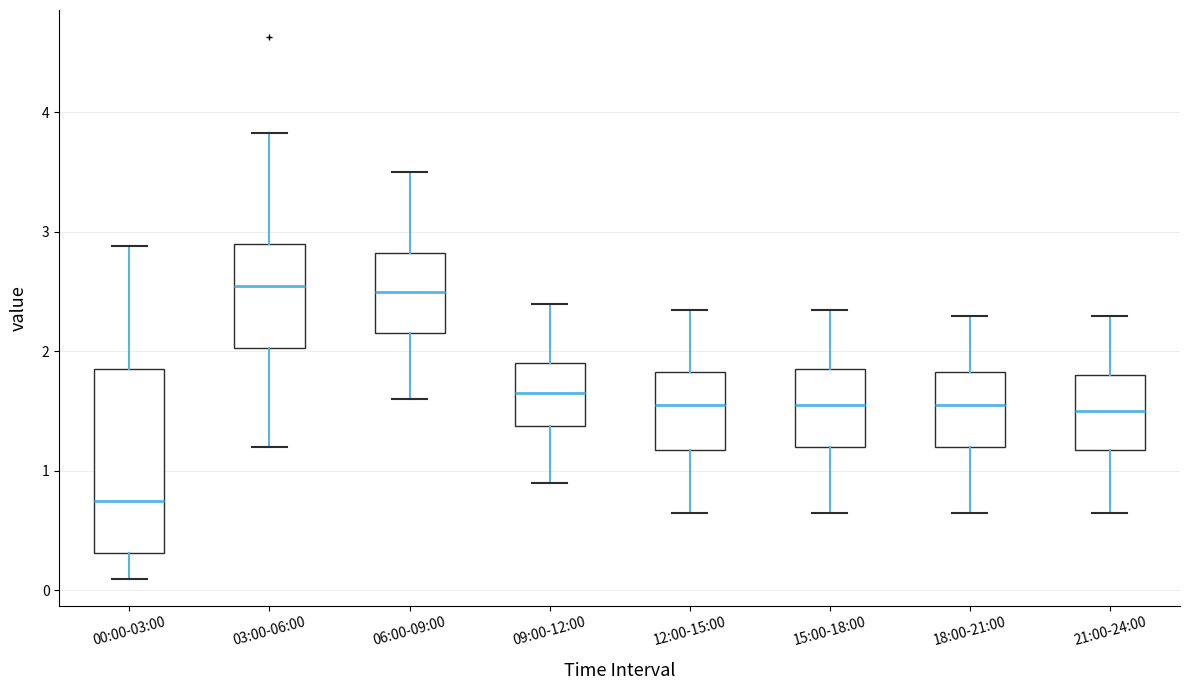

Where does the upper whisker of the box for 21:00-24:00 end on the y-axis? The values are not printed on the chart, so give them approximately, as read against the axis.

2.3